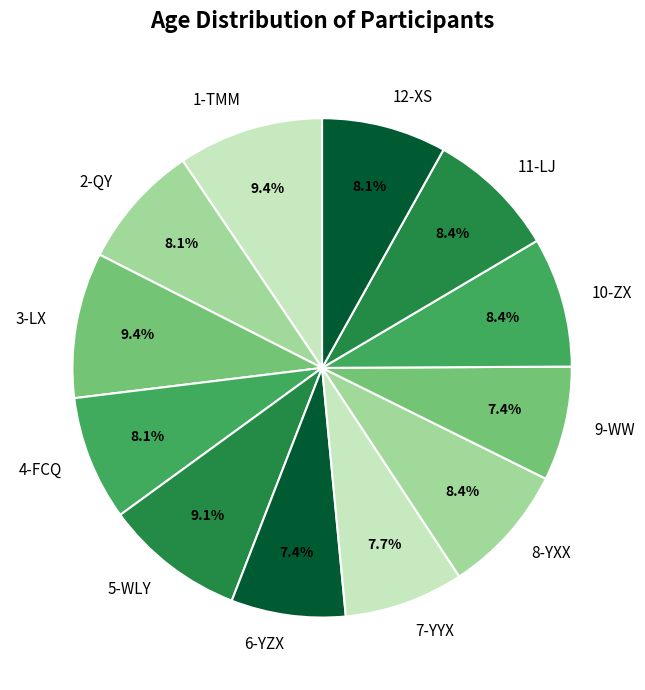

Approximately how many times larger is the value at 9-WW compared to 2-QY?

0.9